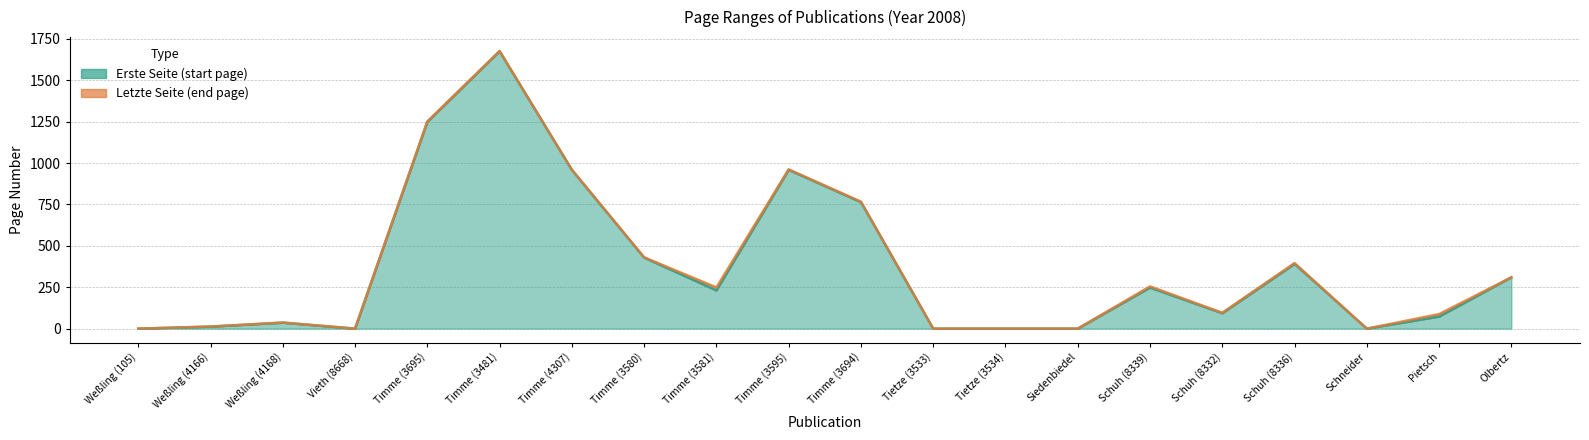

The Letzte Seite series shows 767 at Timme (3694). True or false?

True